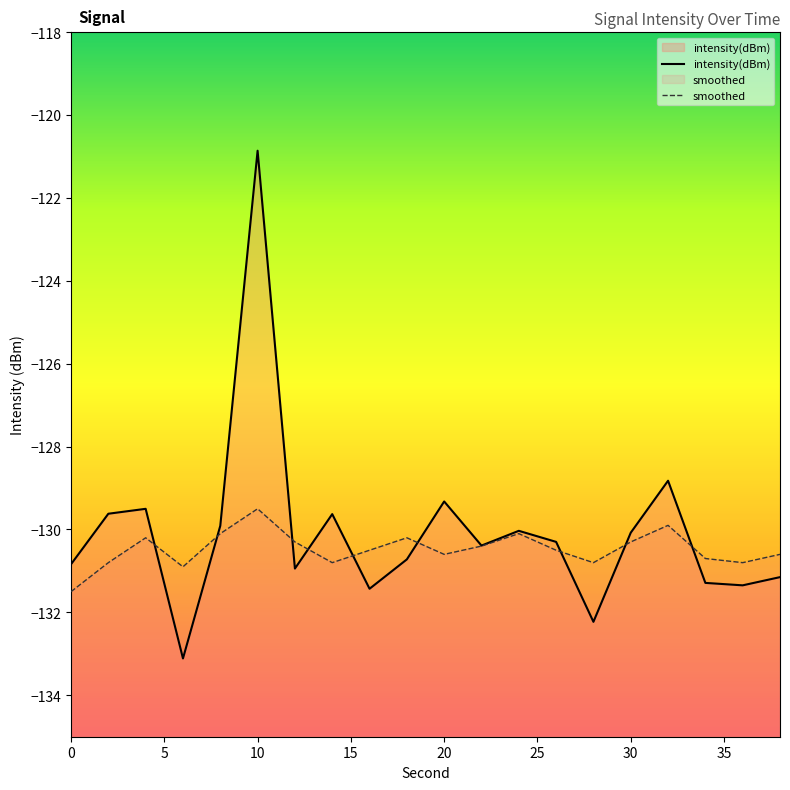

What is the total value across all series at 10?

-250.4